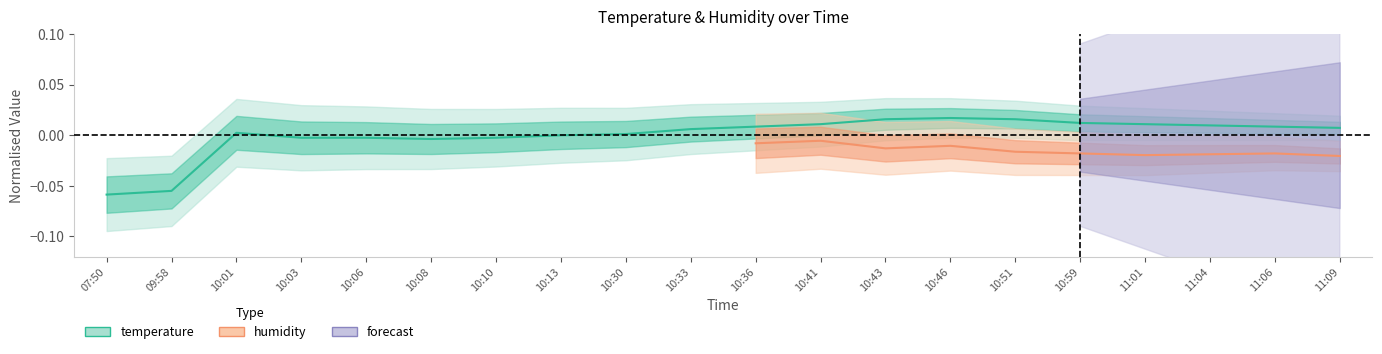

How many points are lower than both their immediate neighbors (excluding endpoints)?

1